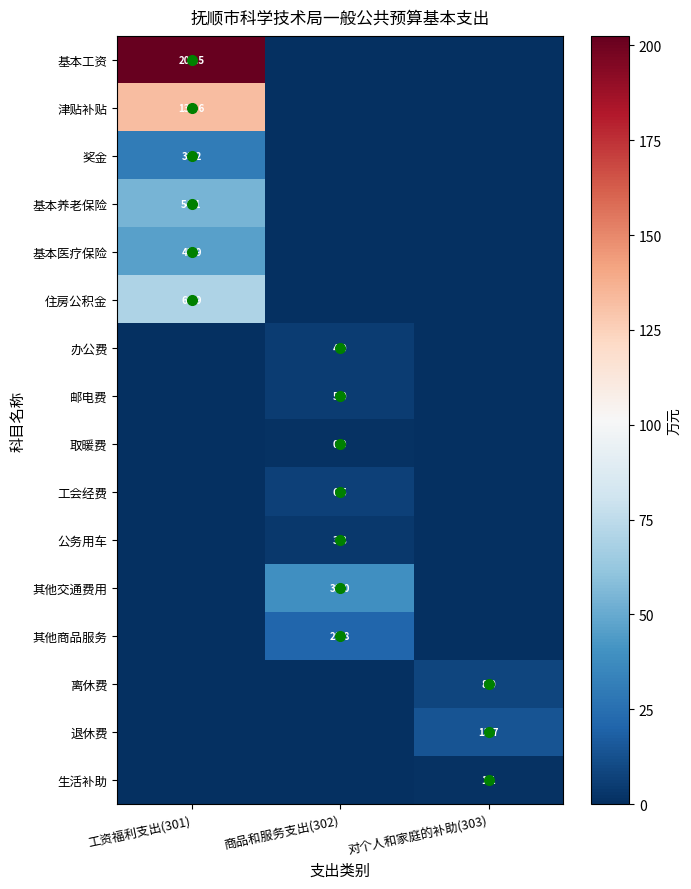

The 邮电费 series shows 2.7 at 商品和服务支出(302). True or false?

False